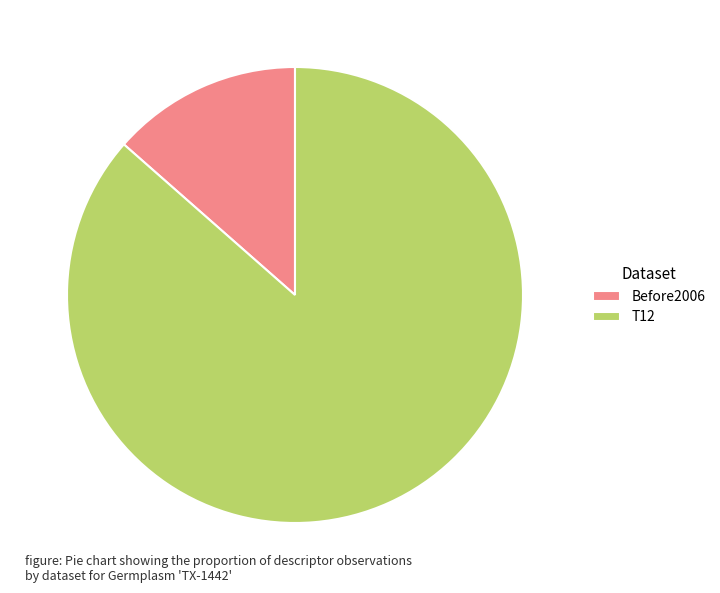

Is it true that Before2006 is 6% of the pie?

False